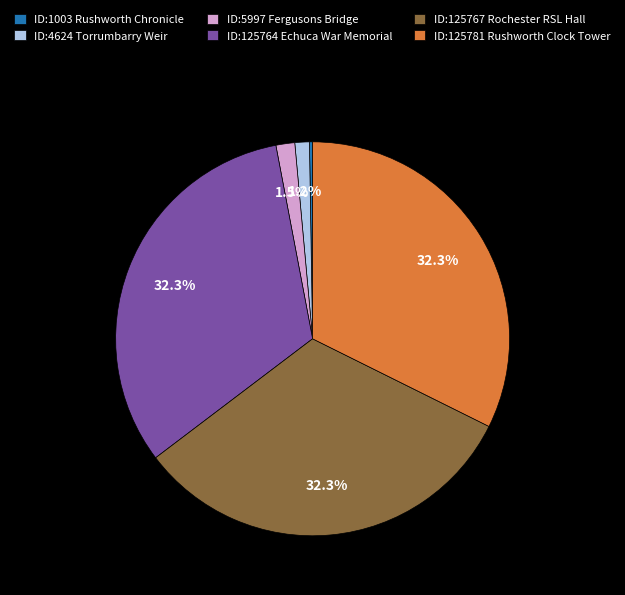

Does any single category account for the majority?

No